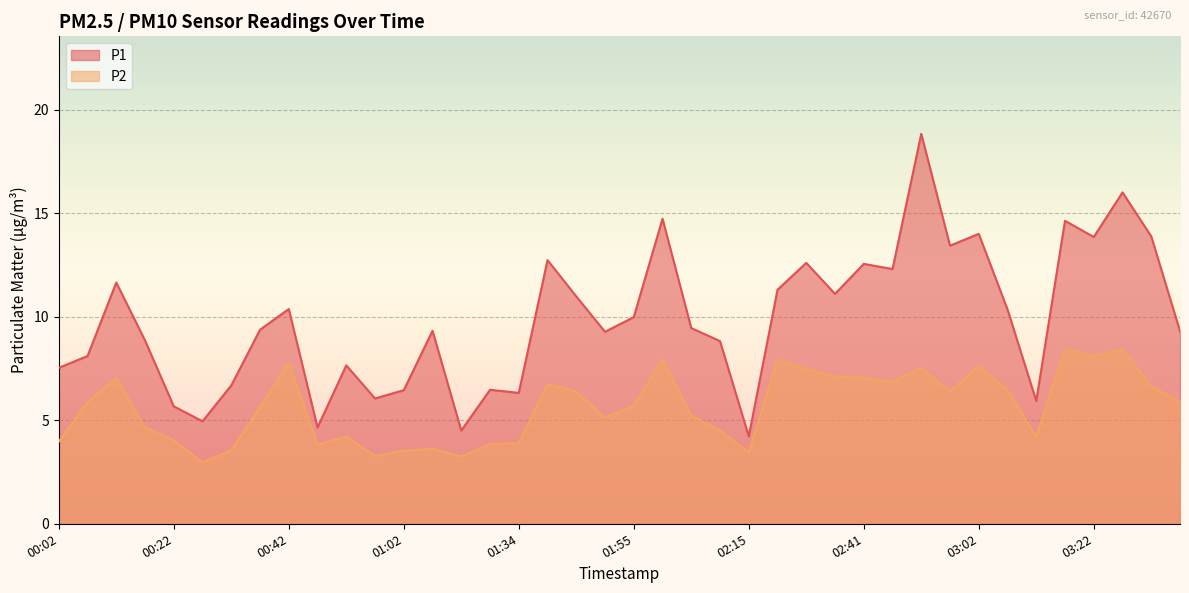

What is the total value across all series at 02:10?

13.3